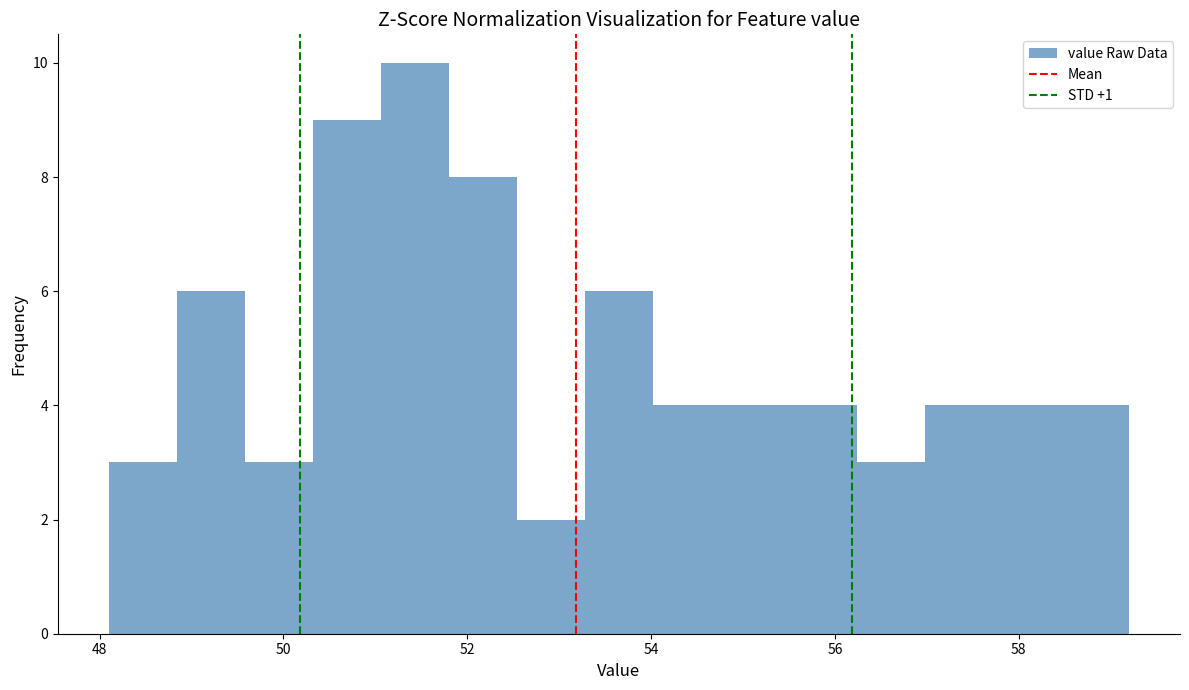

Read against the x-axis, roughly where is the centre of the tallest bar?

51.4